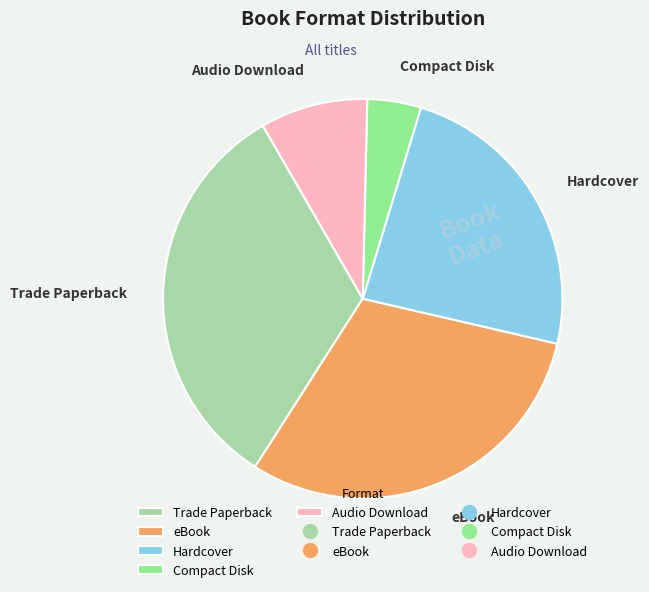

Do eBook and Hardcover together represent more than half of the pie?

Yes